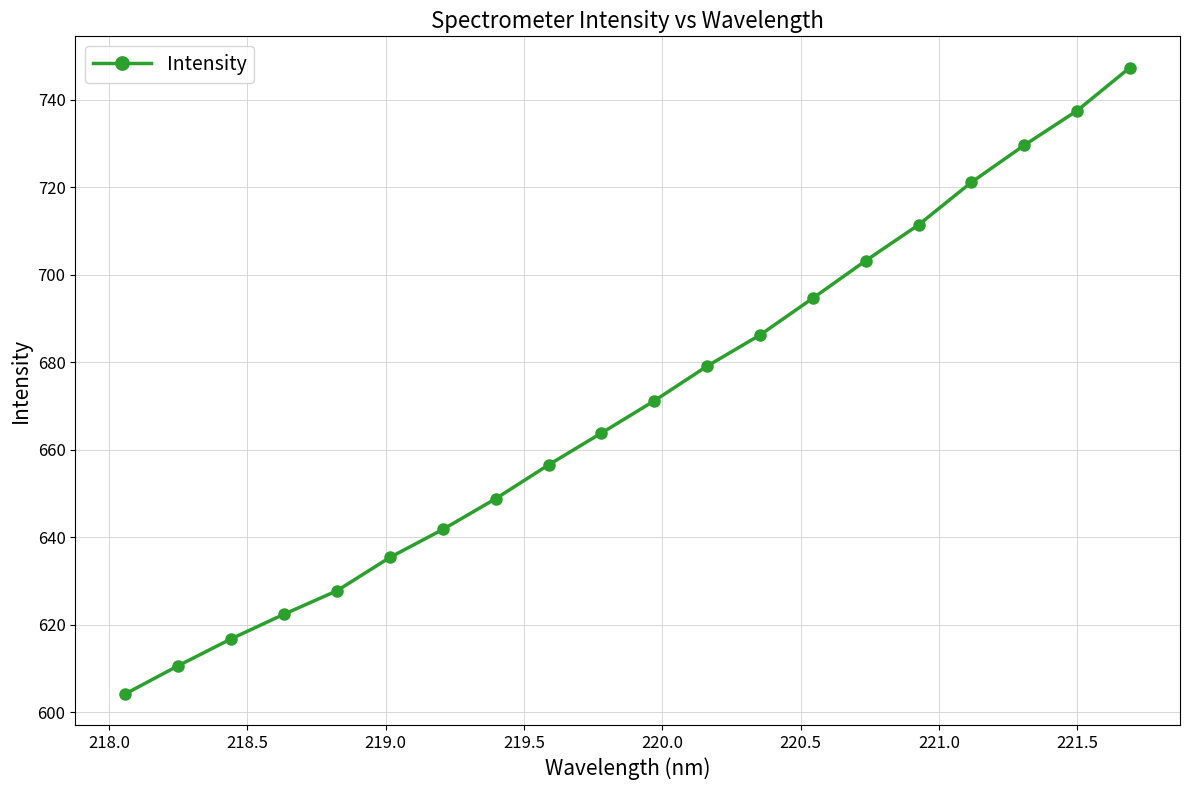

What is the value of the 16th point from the left?

711.4